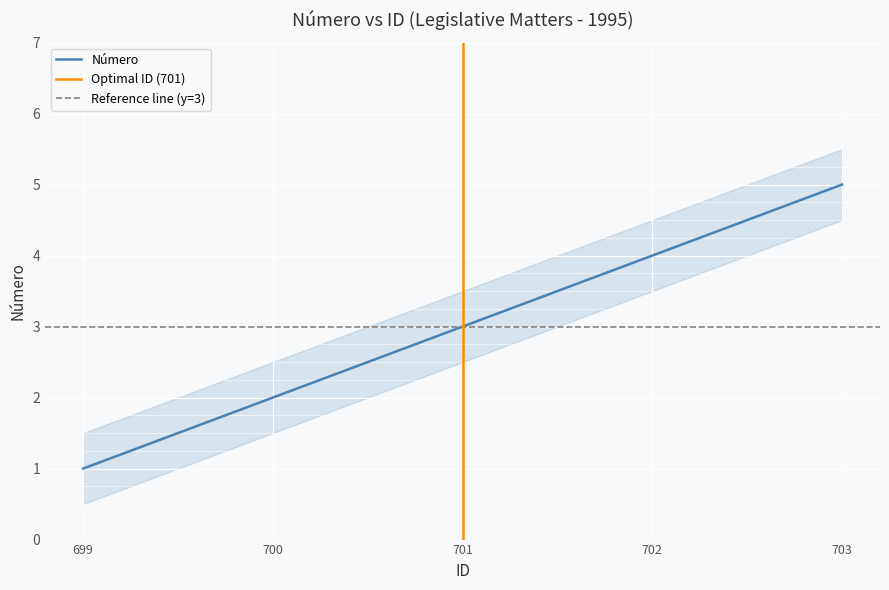

True or false: Número_lower has a value of 1.1 at 701.

False